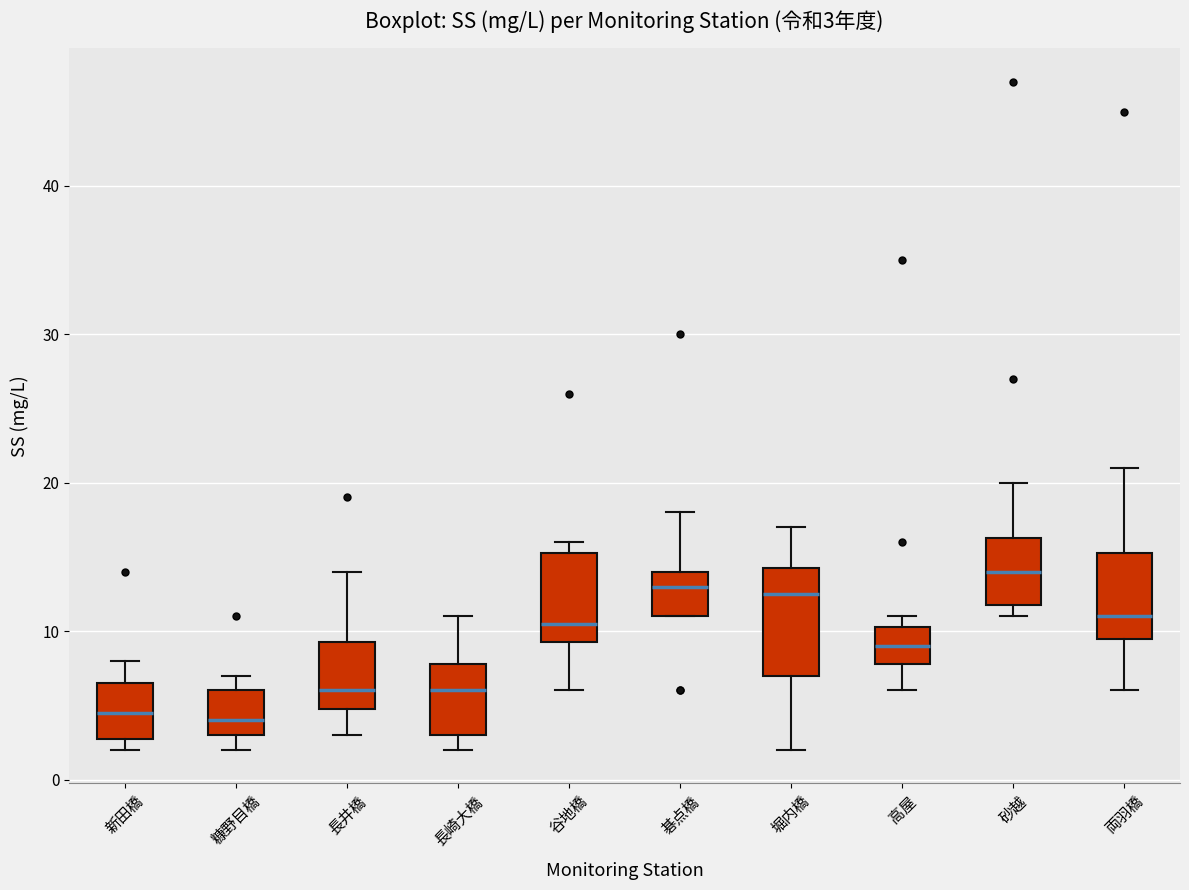

Which box is the tallest, from its lower edge to its upper edge?

堀内橋